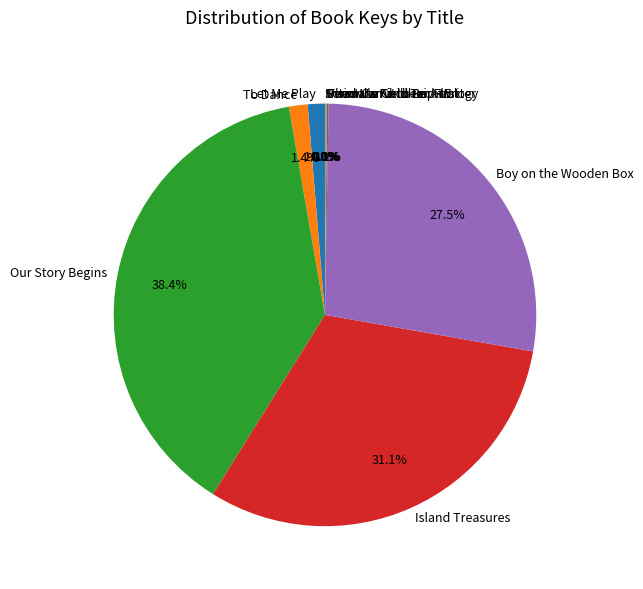

What is the largest slice in the pie chart?

Our Story Begins